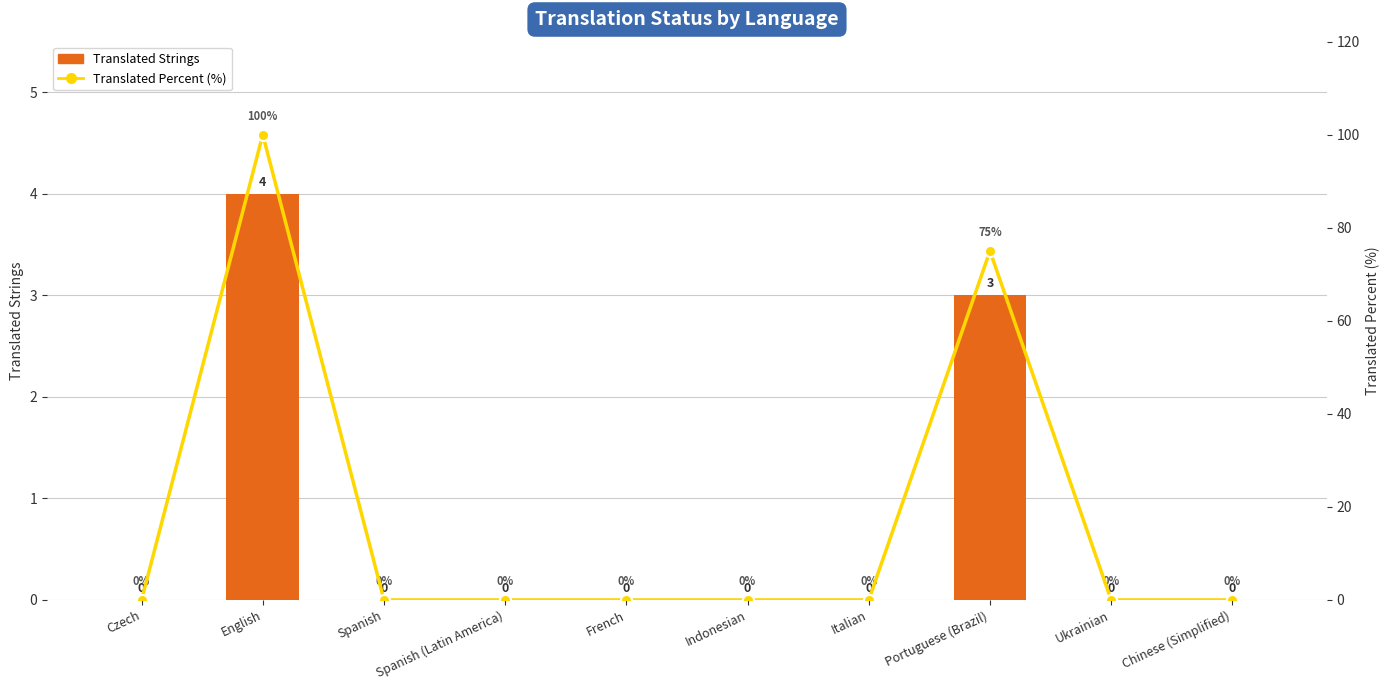

Reading right to left, extract all data points from this chart.

Translated Strings: 0	0	3	0	0	0	0	0	4	0
Translated Percent (%): 0	0	75	0	0	0	0	0	100	0